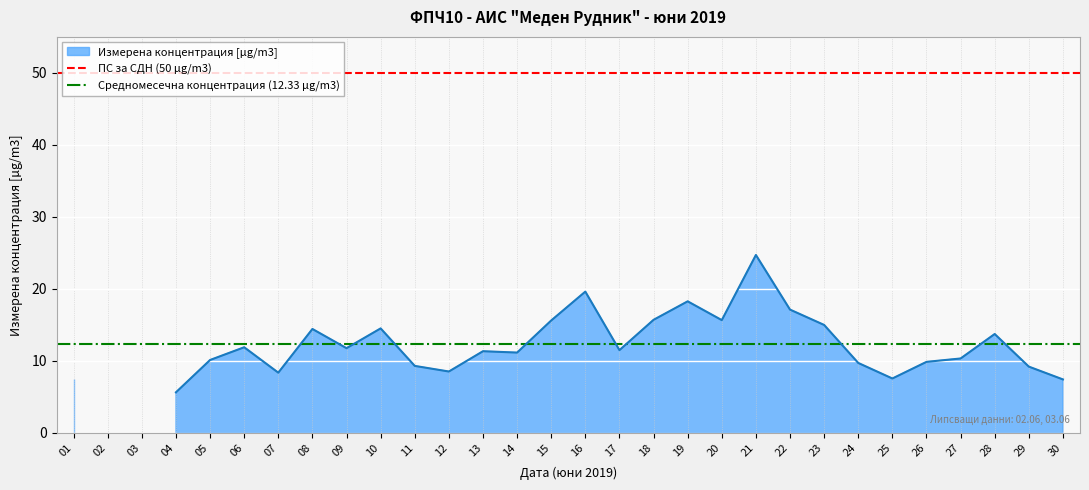

True or false: ПС за СДН (50 µg/m3) has a value of 15.1 at 02.

False